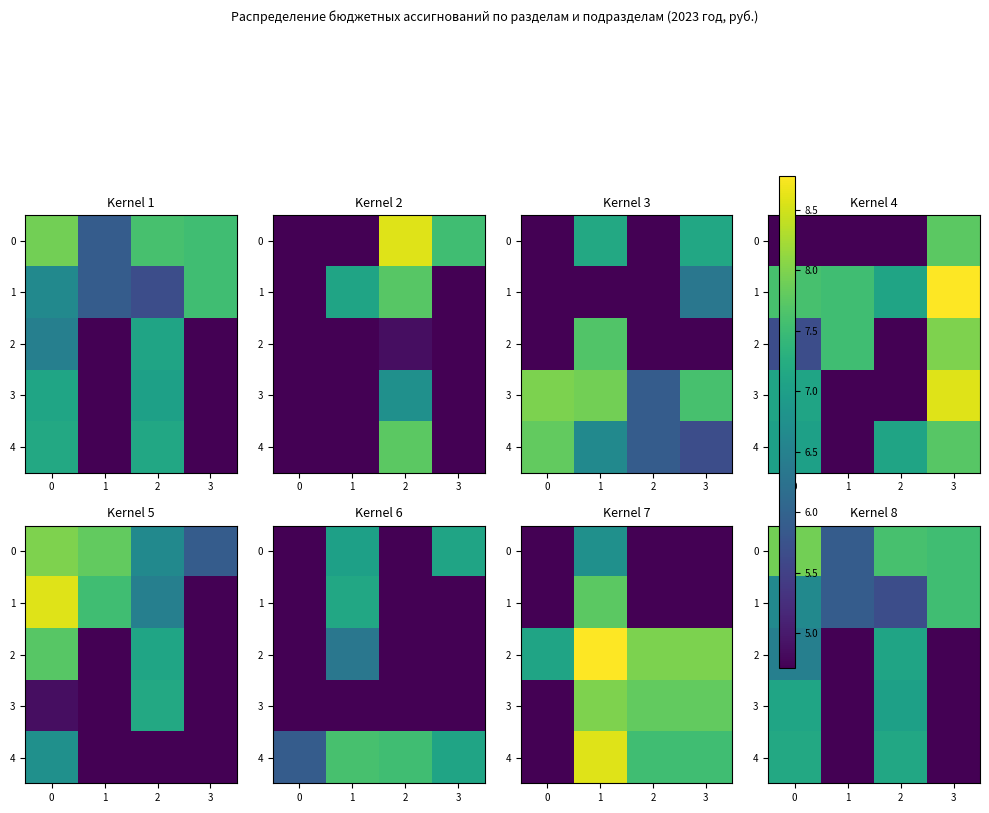

What is the difference between the highest and lowest values at 2?

1.9